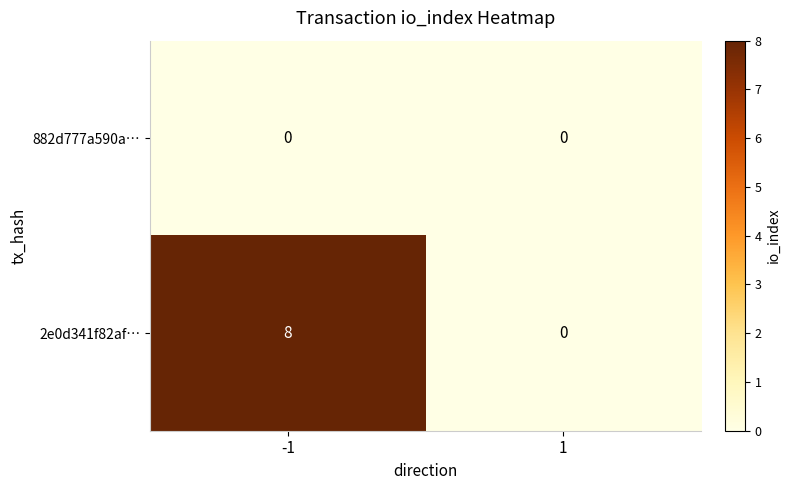

Rank the series by their average value, from highest to lowest.

2e0d341f82af…, 882d777a590a…